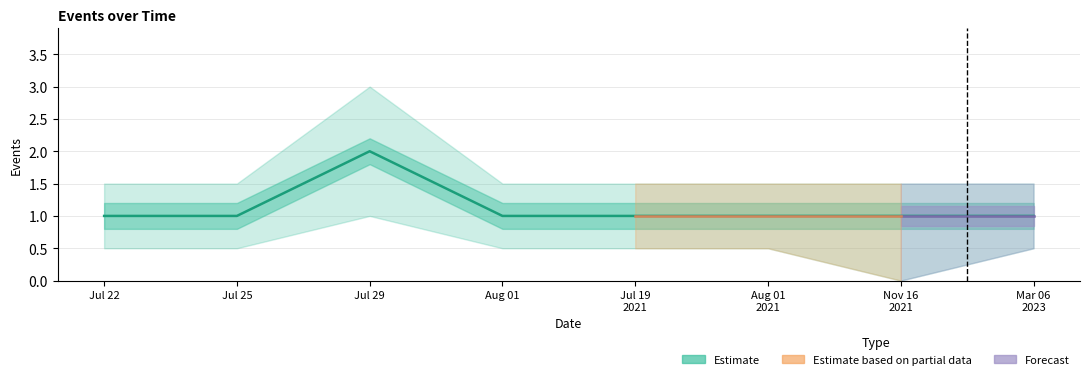

Count the number of values greater than 1.

1